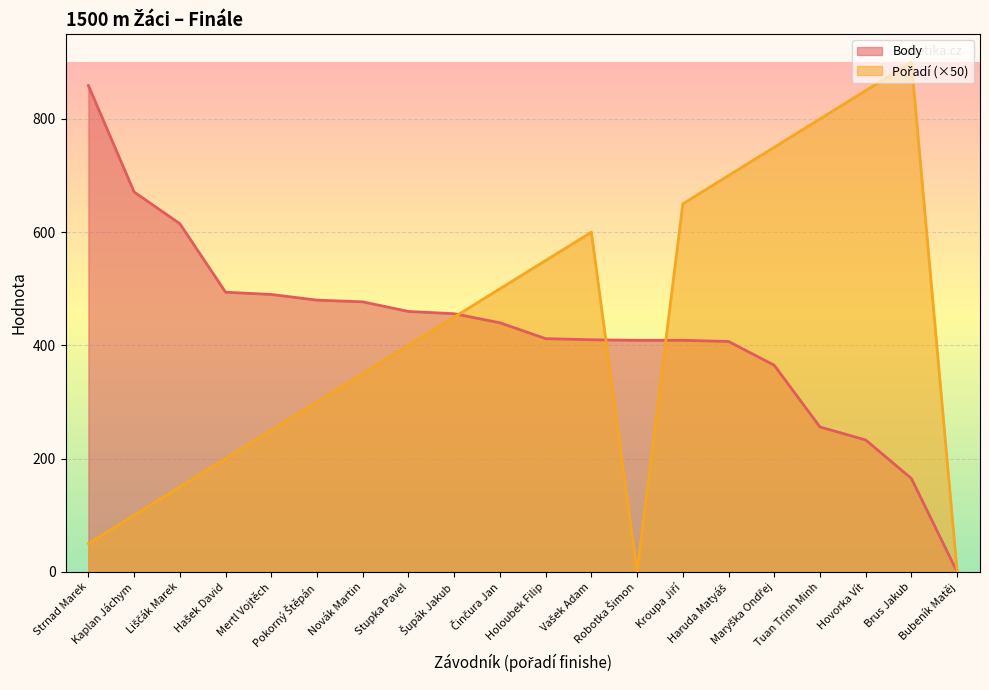

After their last crossing, which series has the higher values: Body or Pořadí?

Pořadí